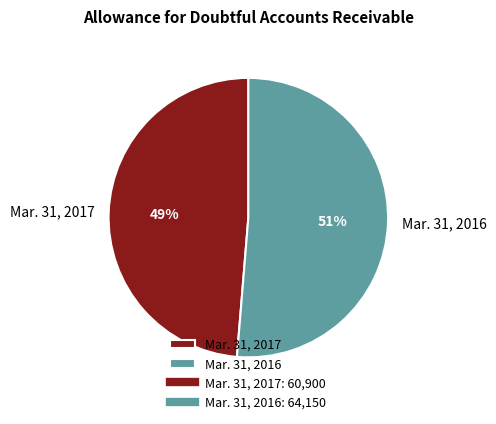

Is there any slice that represents more than half of the pie?

Yes